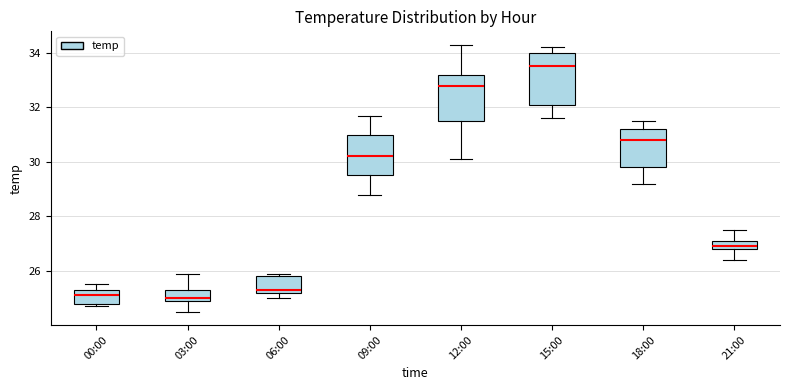

Where does the lower whisker of the box for 09:00 end on the y-axis? The values are not printed on the chart, so give them approximately, as read against the axis.

28.8